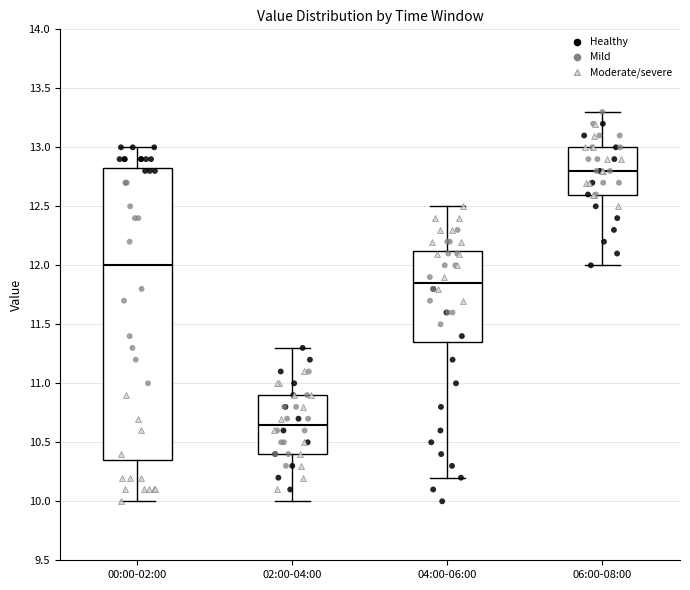

Where does the upper whisker of the box for 04:00-06:00 end on the y-axis? The values are not printed on the chart, so give them approximately, as read against the axis.

12.50